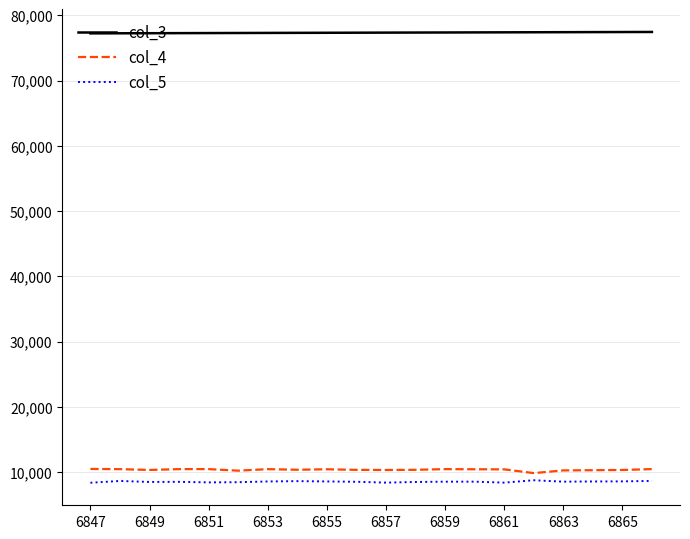

Which series has the largest total across all categories?

col_3